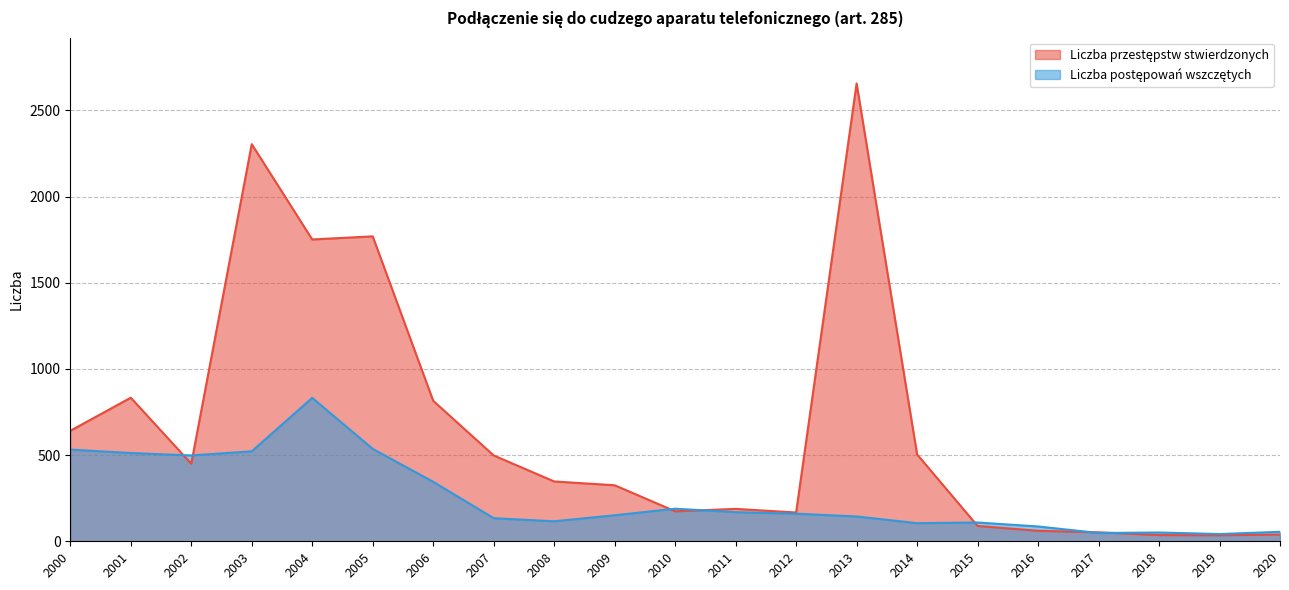

The value of Liczba przestępstw stwierdzonych at 2016 is 92. True or false?

False